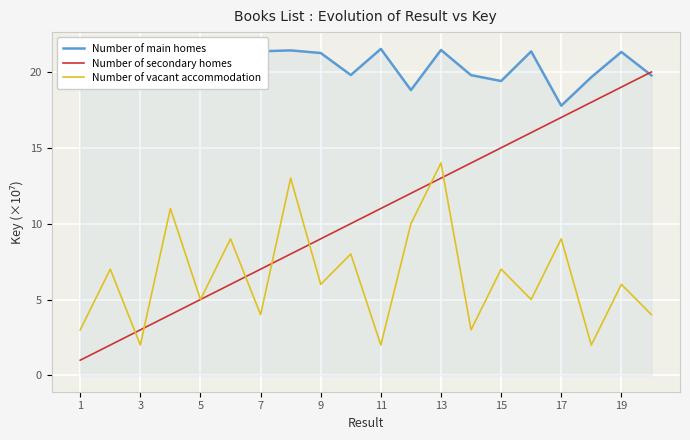

Is it true that Number of secondary homes equals 10 at 15?

False